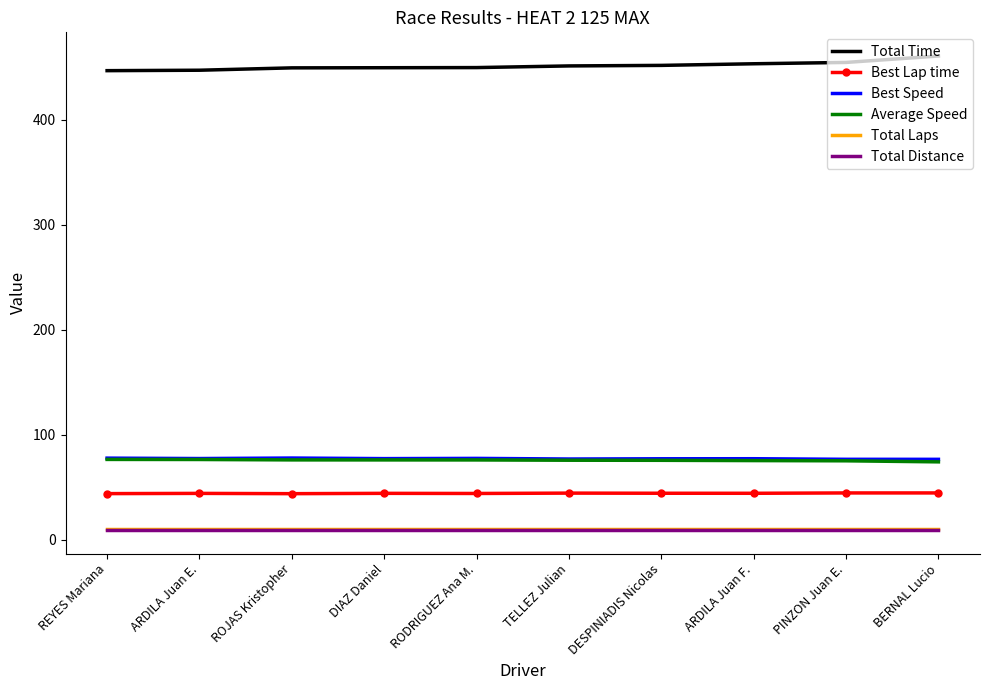

What is the approximate value of Total Distance at ARDILA Juan F.?

9.5